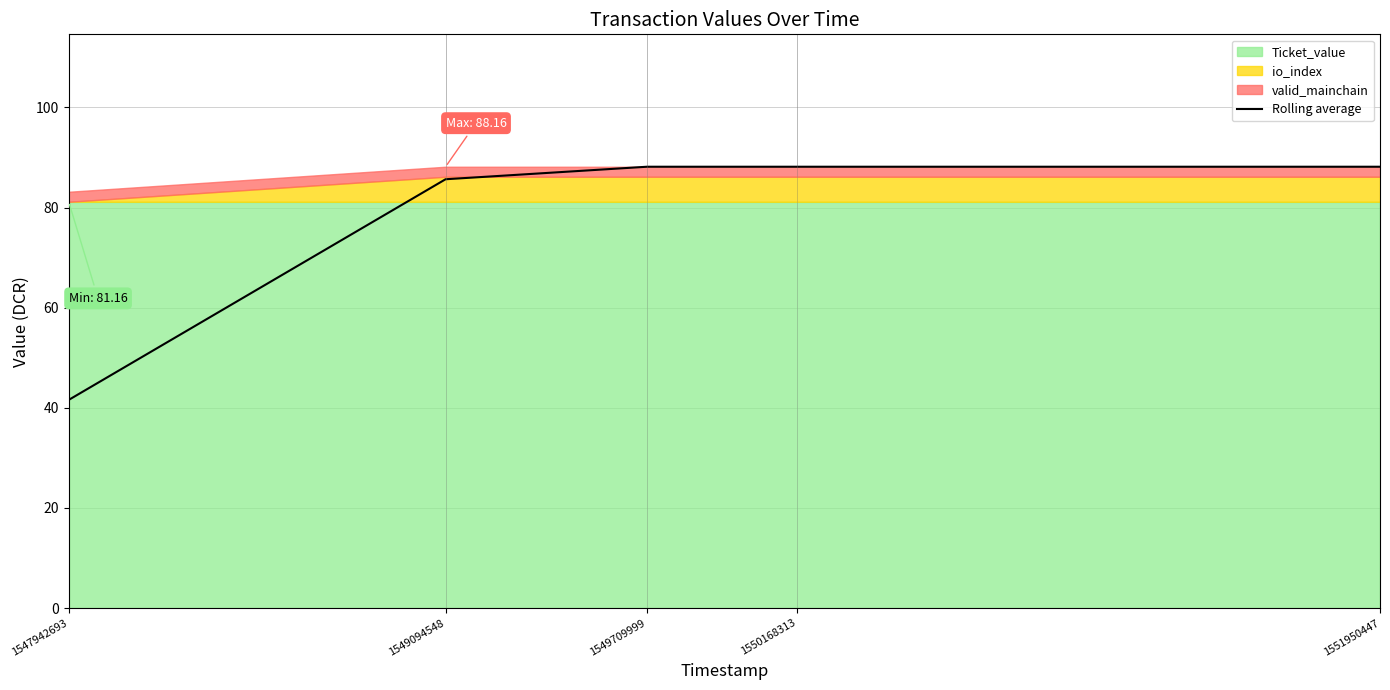

What is the maximum value shown in the chart?

88.2